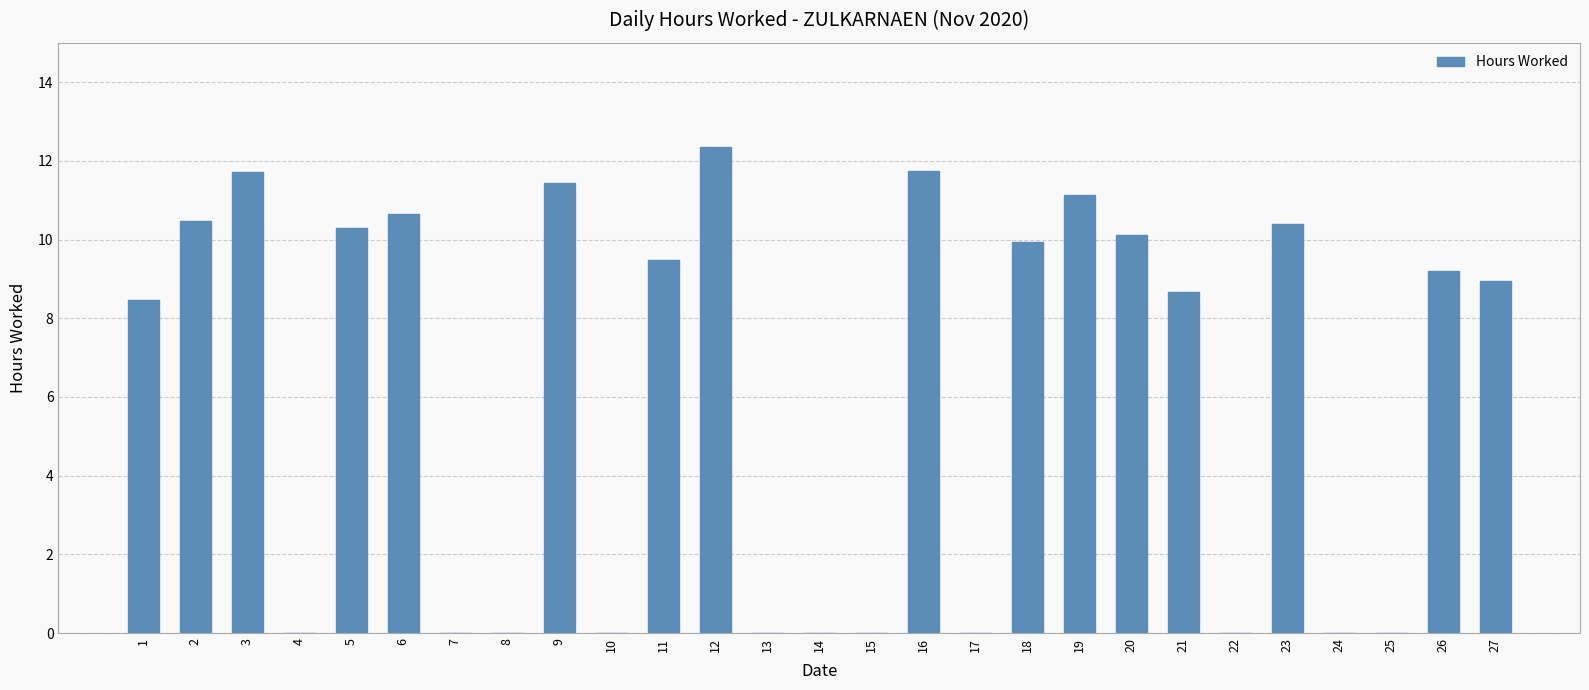

What is the average value?

6.1